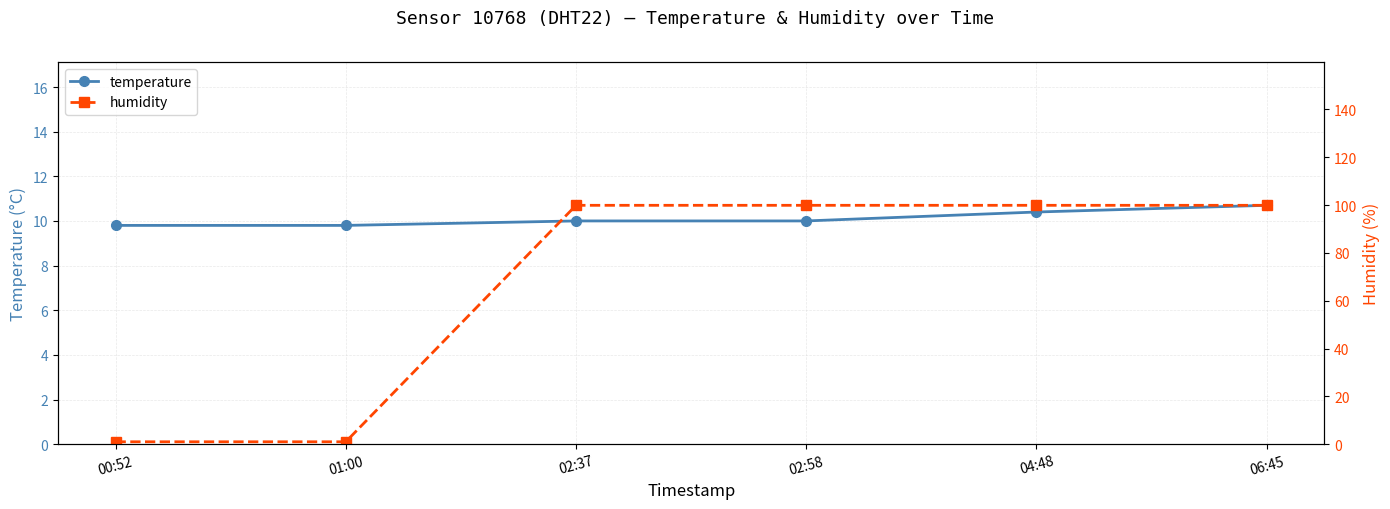

Where does the humidity series first go above 99?

02:37